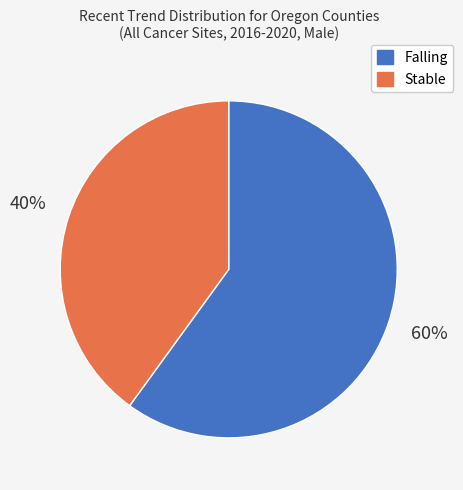

Is there a majority slice in this chart?

Yes